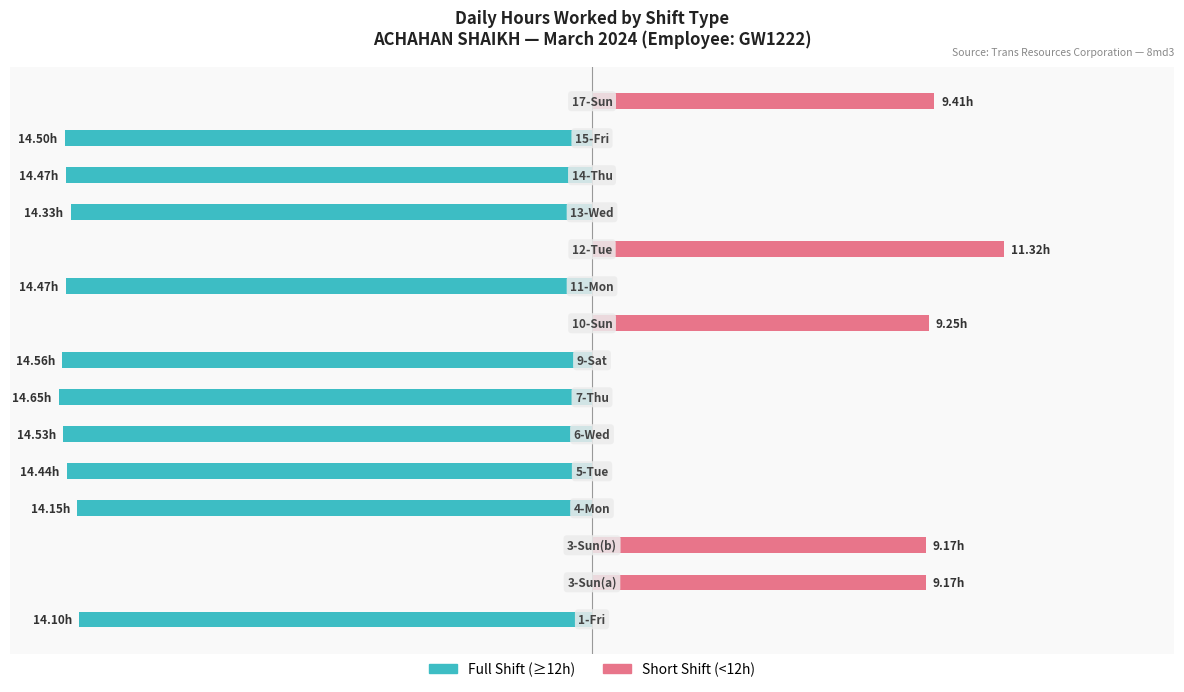

Does the chart contain stacked bars?

No